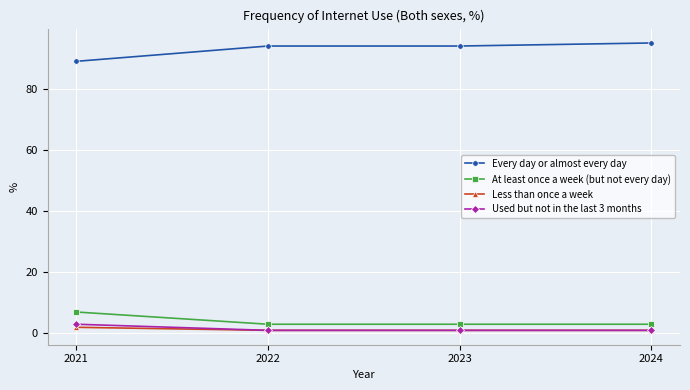

At how many categories does at least one series exceed 56?

4